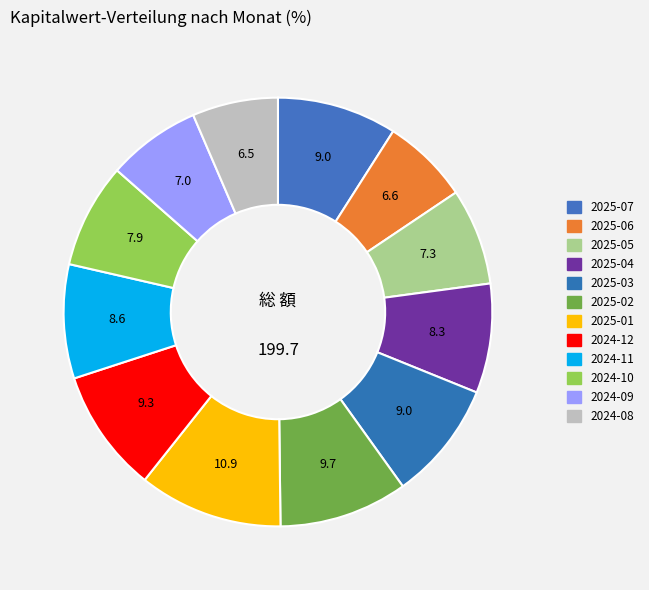

How many slices are in this pie chart?

12